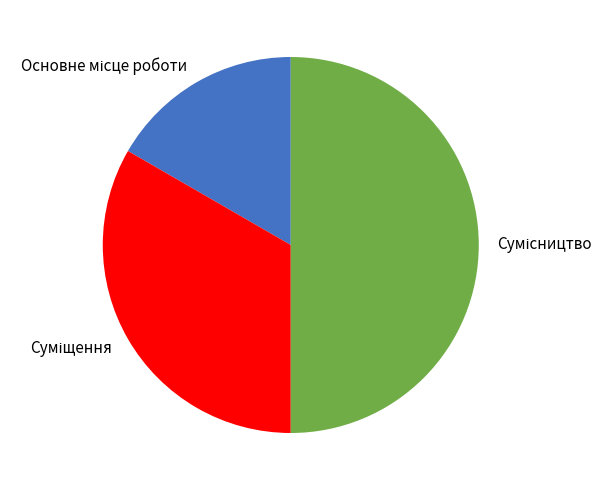

Which category has the biggest portion of the pie?

Сумісництво